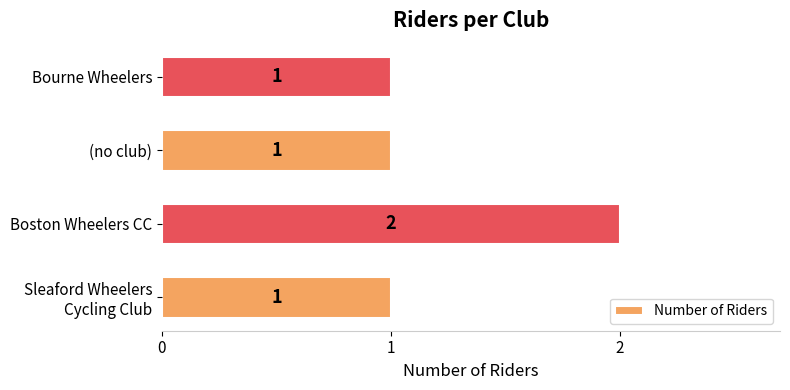

Which has a higher value, Boston Wheelers CC or Bourne Wheelers?

Boston Wheelers CC